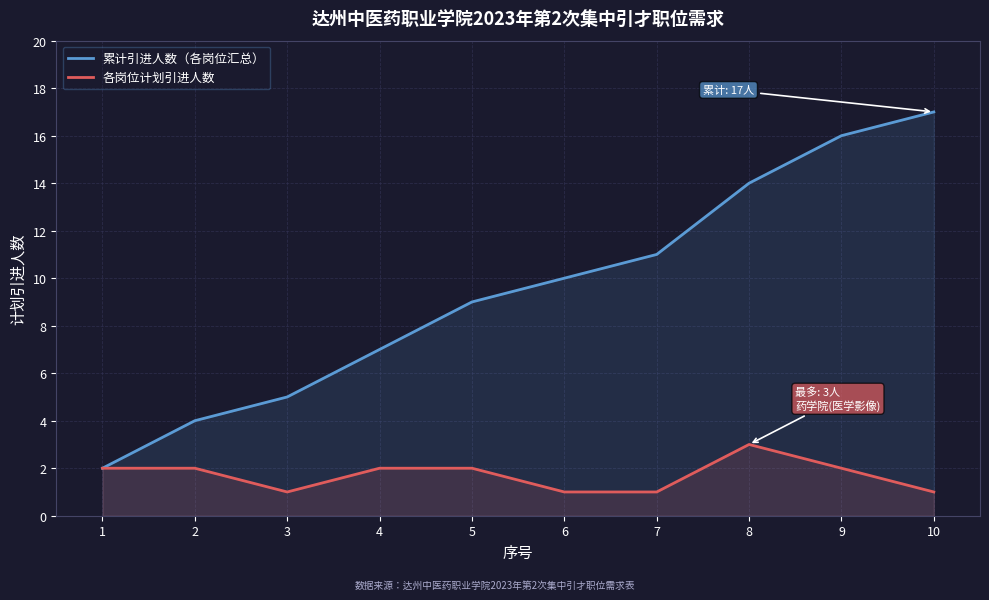

Is the value of 各岗位计划引进人数 at 6 greater than the value of 累计引进人数（各岗位汇总） at 8?

No